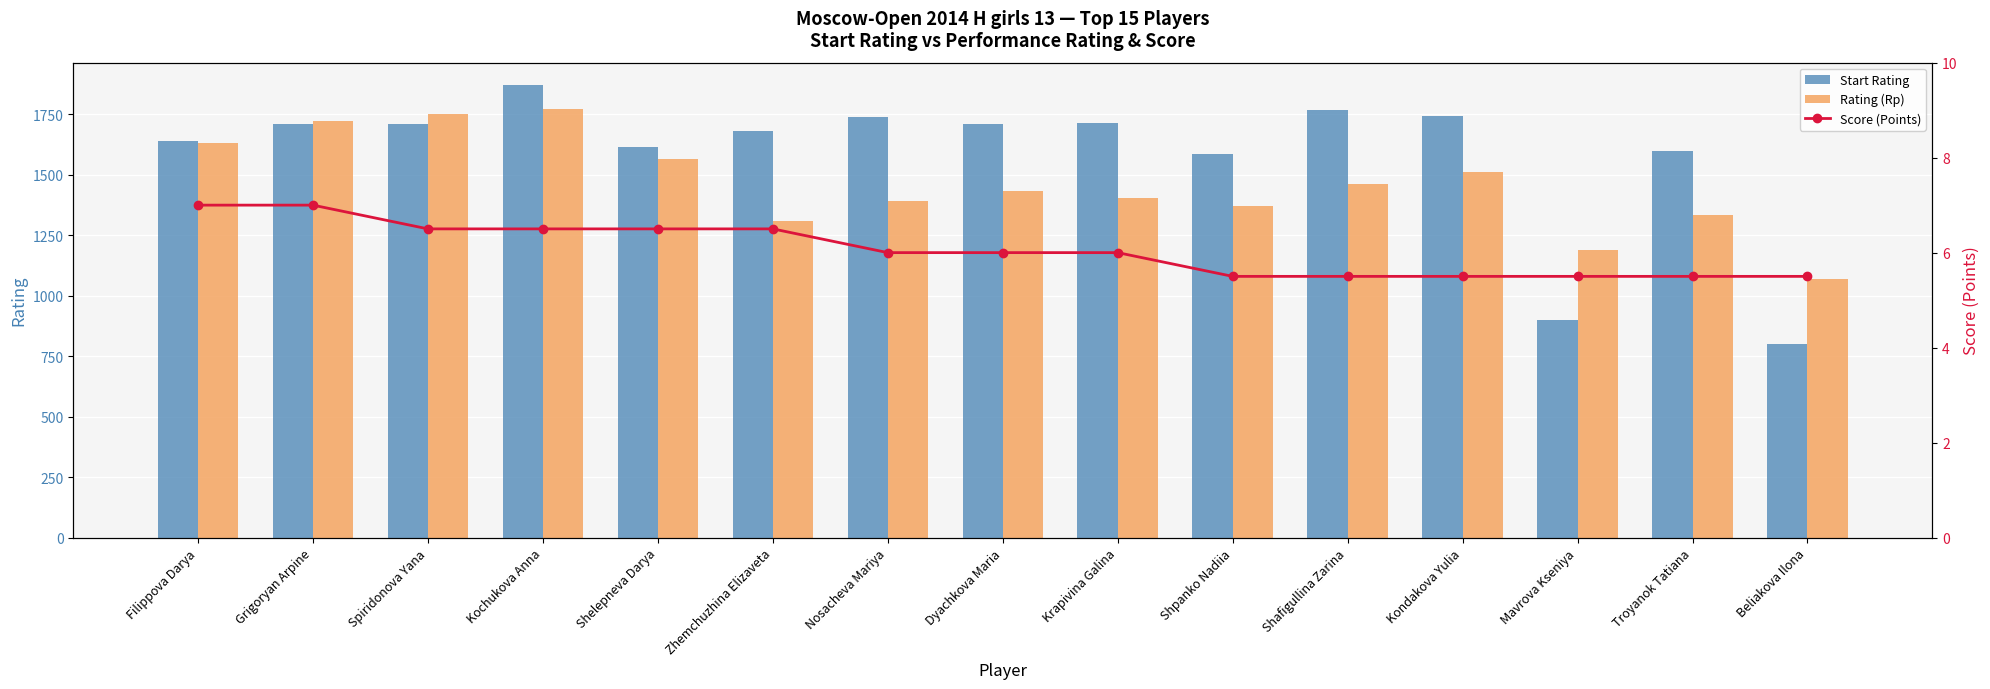

Between Kondakova Yulia and Troyanok Tatiana, which series saw the biggest shift?

Rating (Rp)